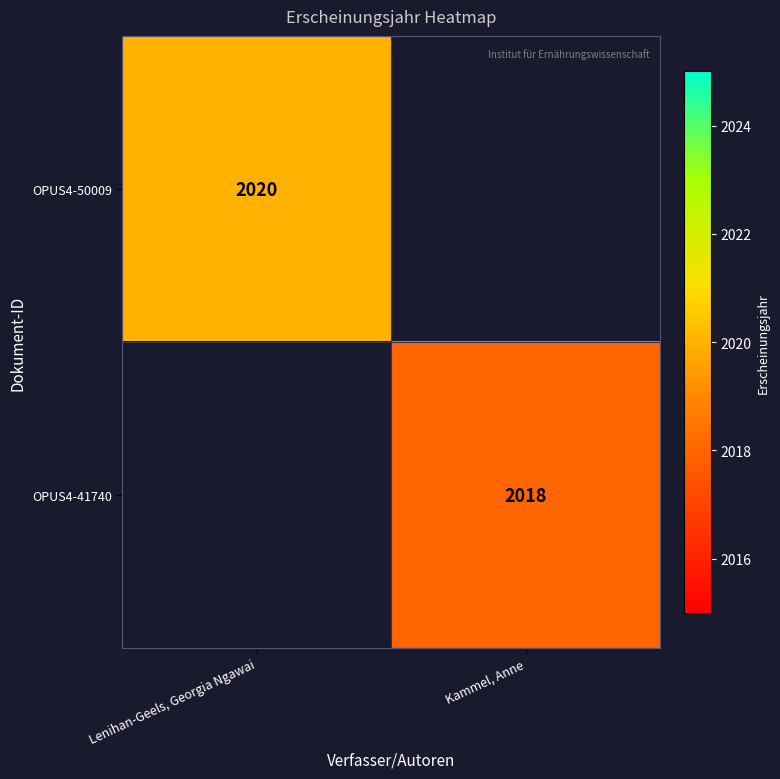

True or false: OPUS4-41740 has a value of 3299 at Kammel, Anne.

False